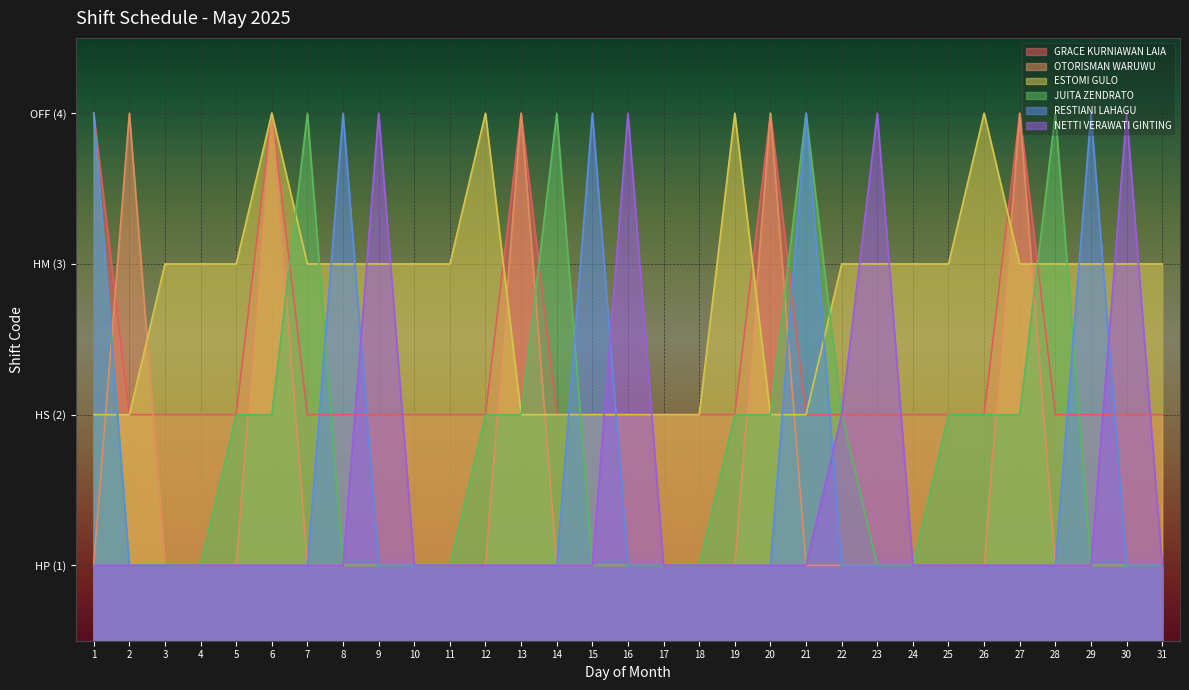

How many intersections are there between JUITA ZENDRATO and GRACE KURNIAWAN LAIA?

7